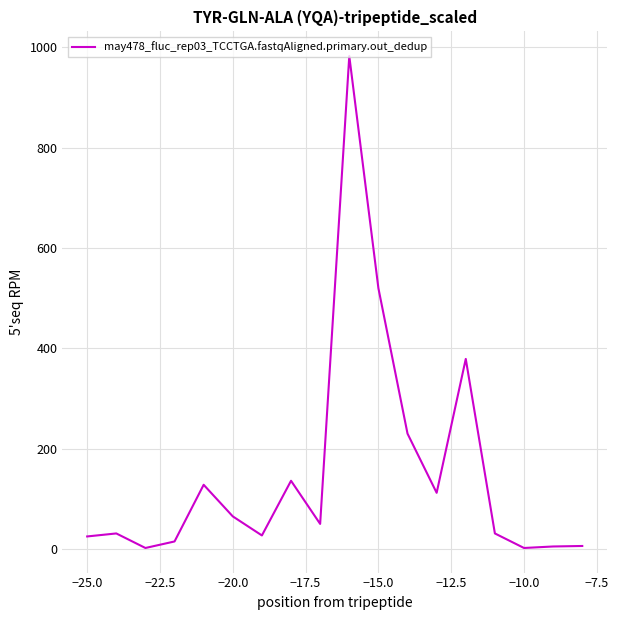

What is the greatest value displayed?

983